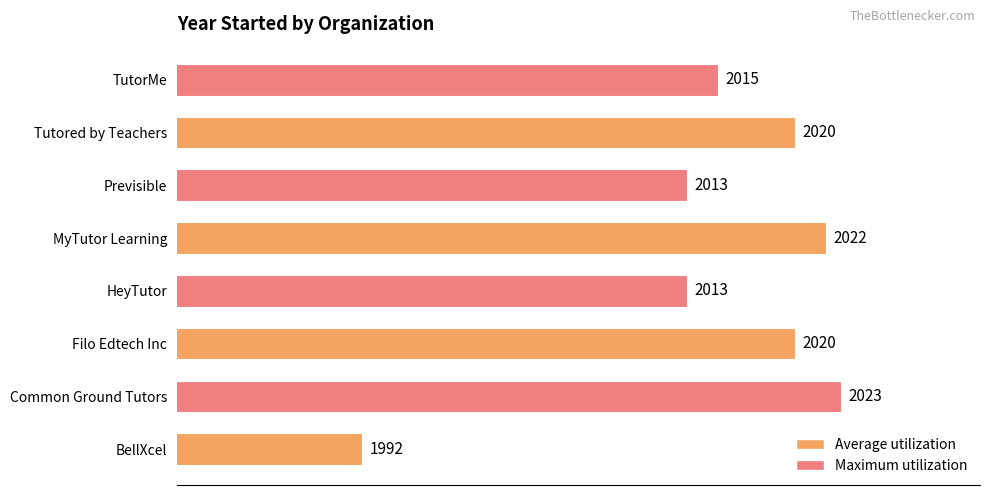

What is the difference between the second highest and second lowest values?

9